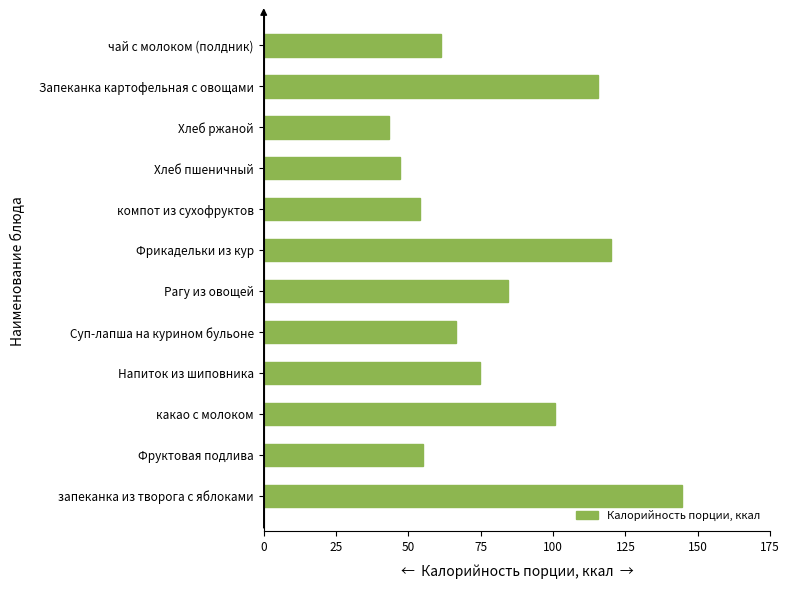

What is the approximate value at Напиток из шиповника?

74.6